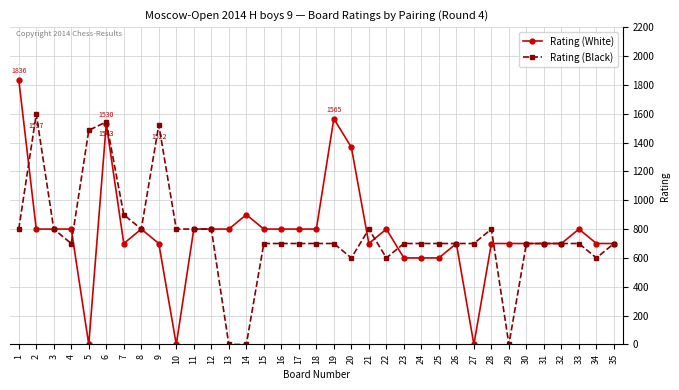

True or false: Rating (White) has more than 2 points higher than both neighbors.

True